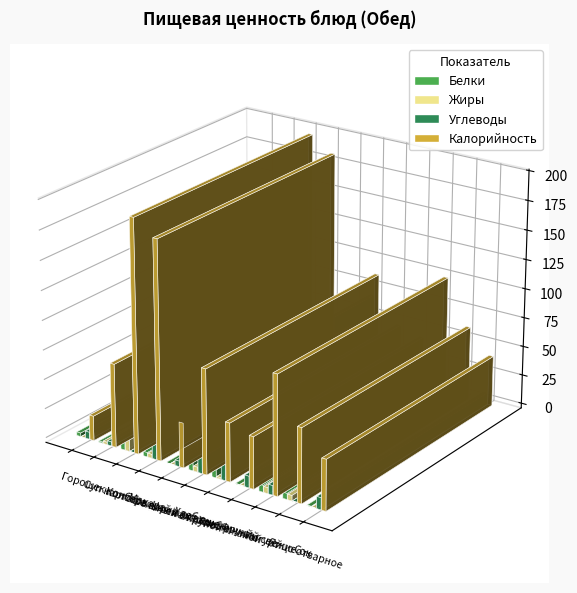

Does the chart contain any negative values?

No